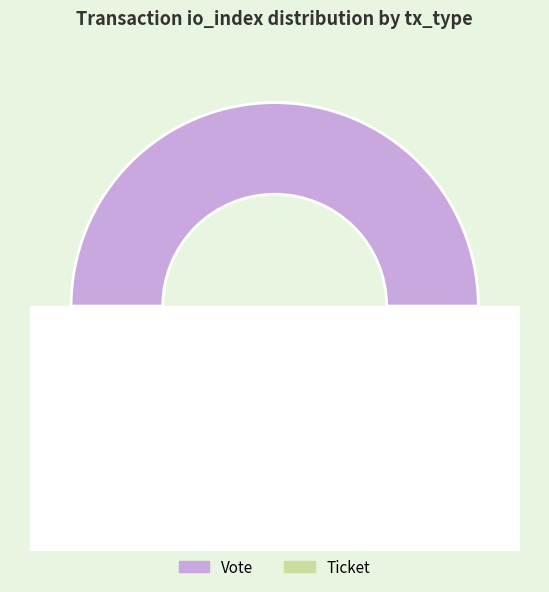

How many slices are in this pie chart?

2